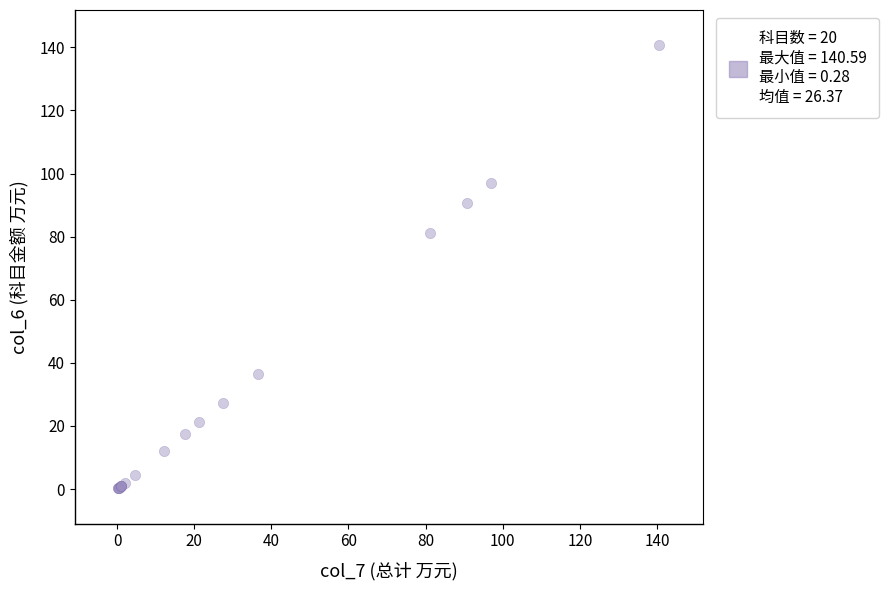

What Y value in the scatter plot is closest to 70?

81.1